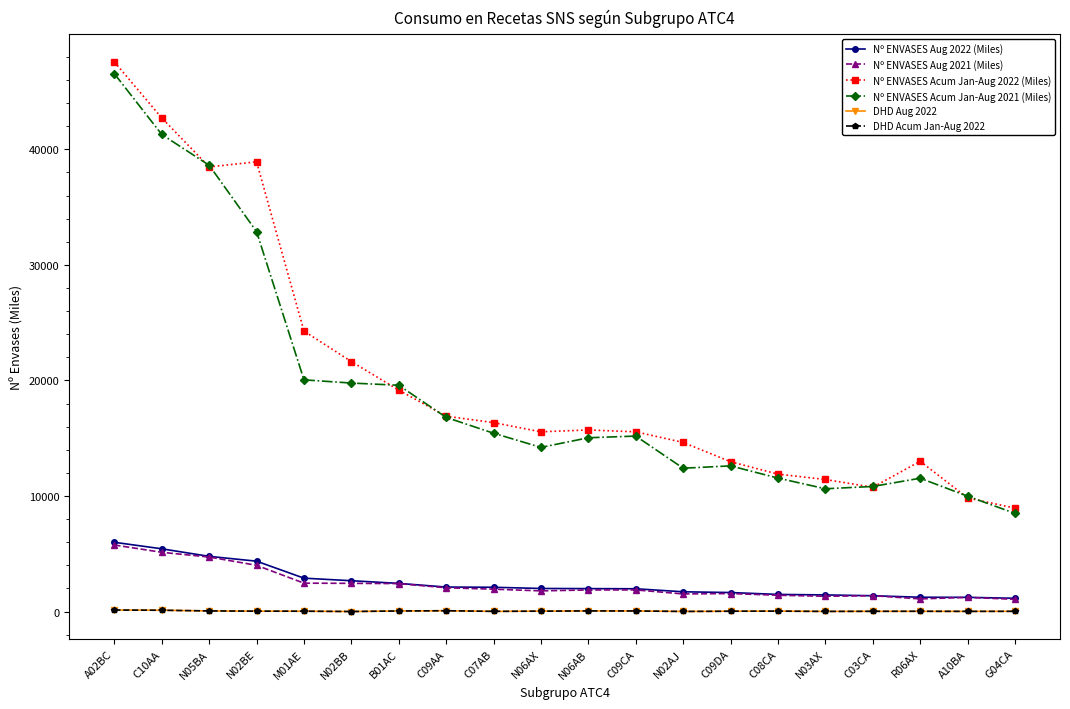

True or false: DHD Acum Jan-Aug 2022 and Nº ENVASES Aug 2022 (Miles) cross at least once.

False